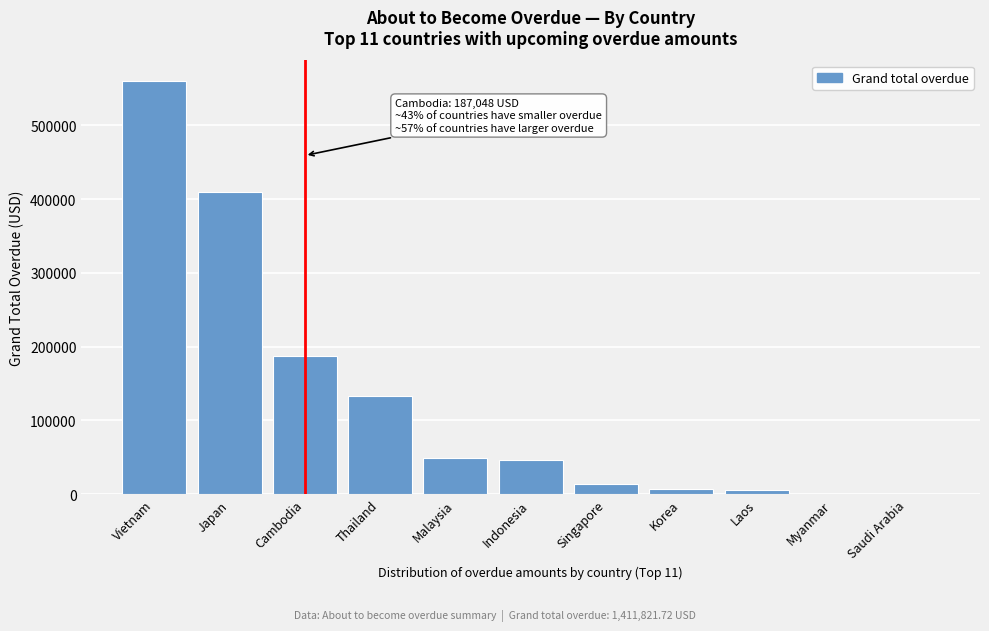

What is the maximum value shown in the chart?

560053.9